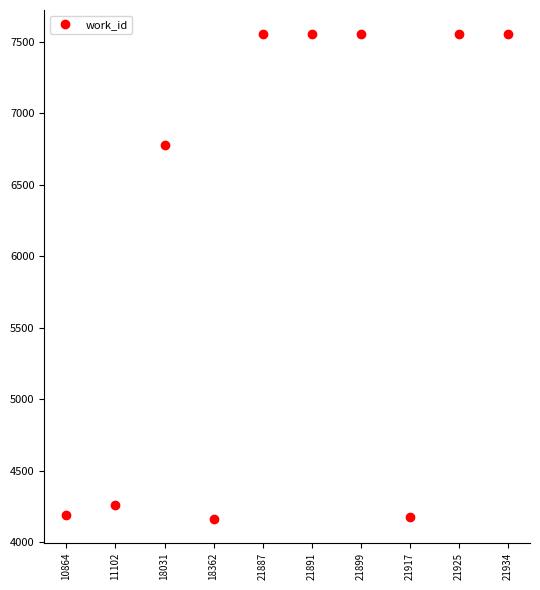

What is the greatest value displayed?

7552